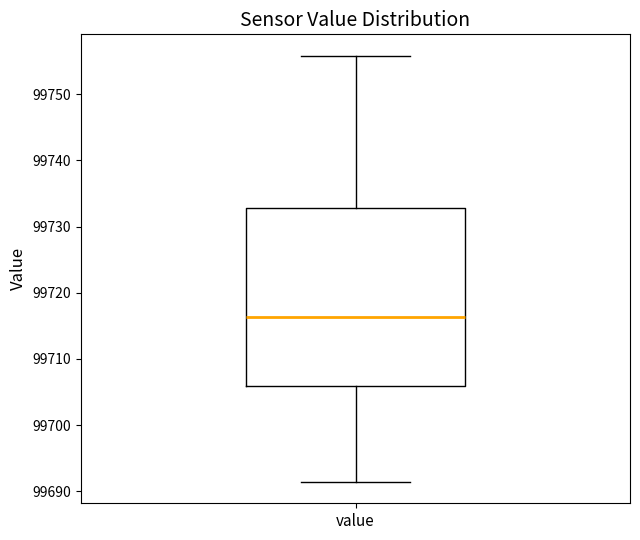

Transcribe this box plot: give where the median line is, the range the box spans, and where the two whiskers end, as read against the y-axis. The values are not printed on the chart, so give them approximately, as read against the axis.

median 99716, box 99706 to 99733, whiskers 99691 to 99756